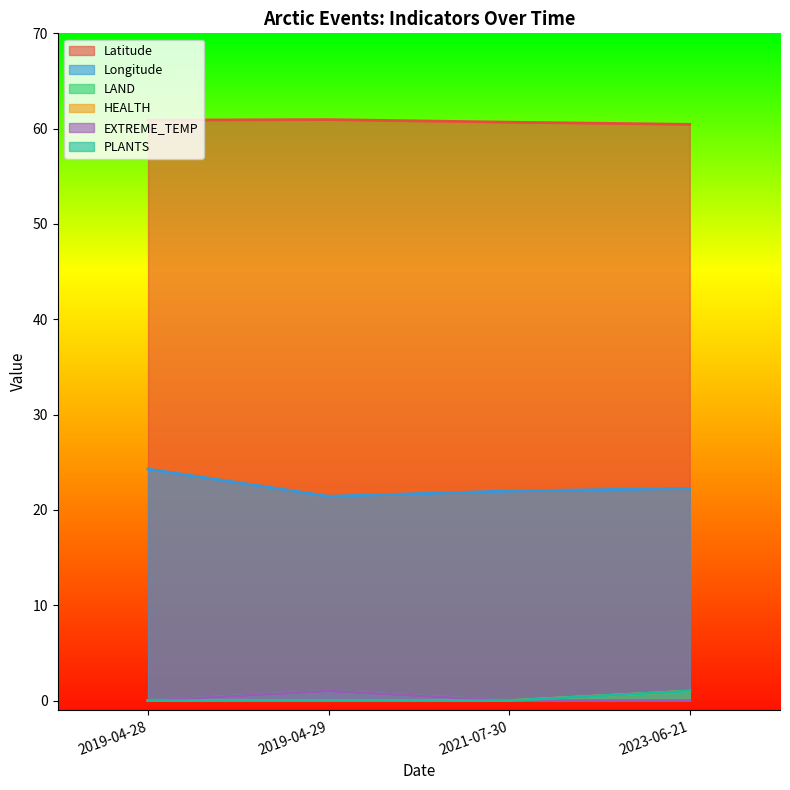

At how many categories does at least one series exceed 15?

4